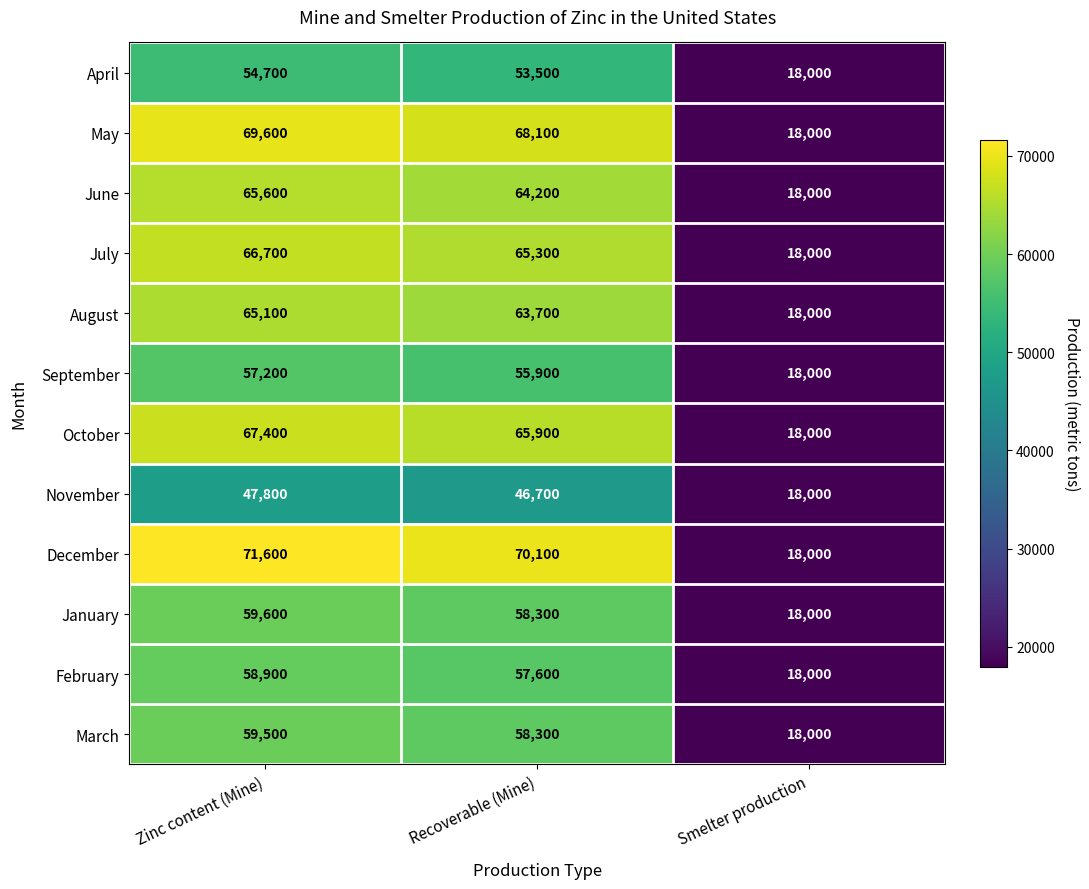

True or false: August has a value of 106199 at Zinc content (Mine).

False